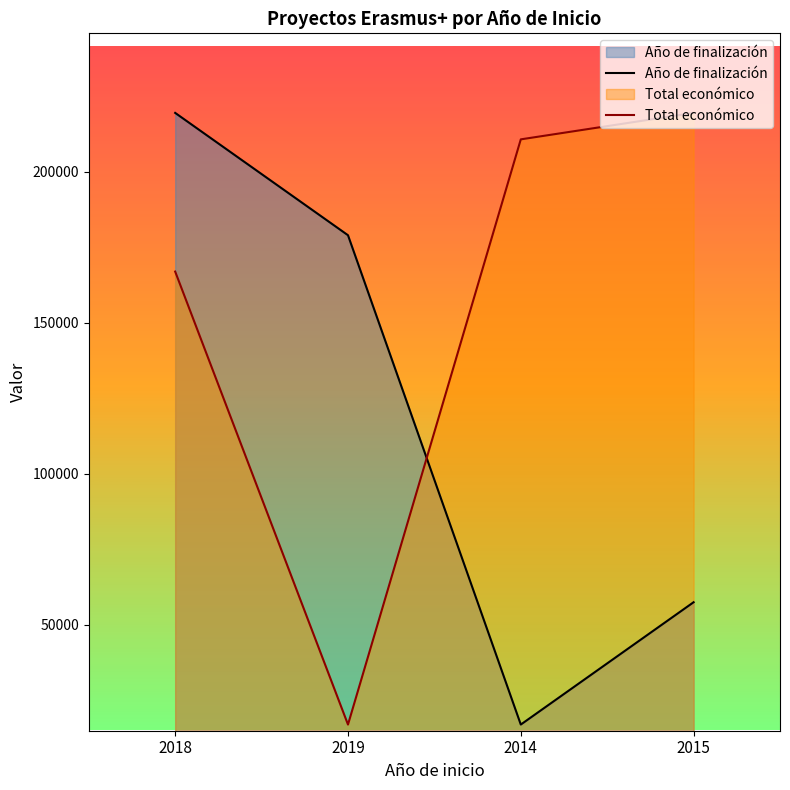

True or false: Año de finalización and Total económico intersect in this chart.

True